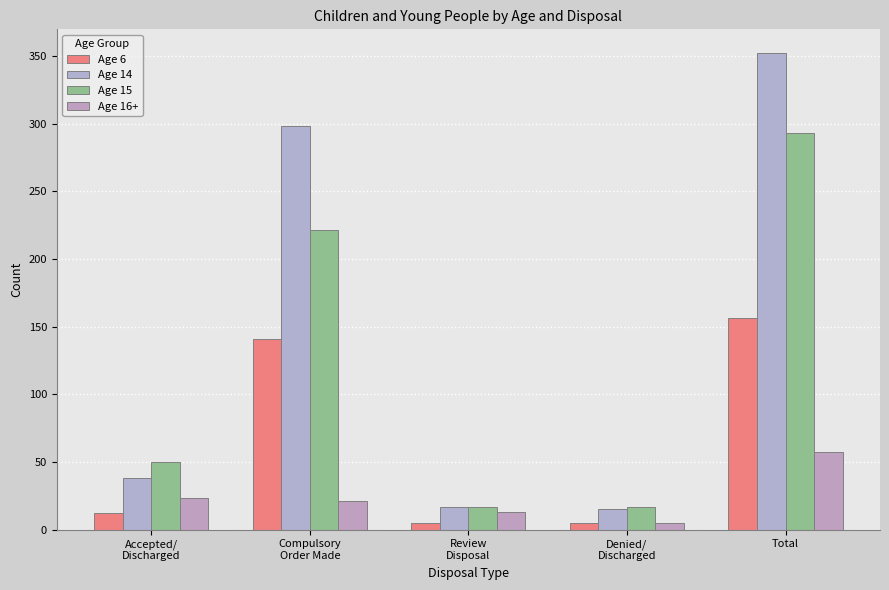

At which category is the sum across all series the highest?

Total